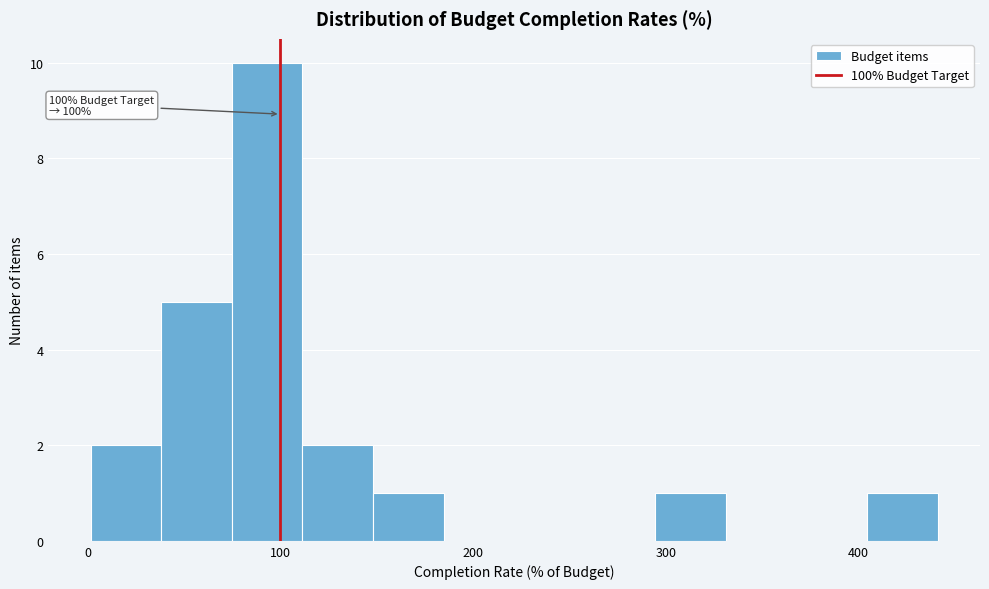

Read against the x-axis, roughly where is the centre of the tallest bar?

90